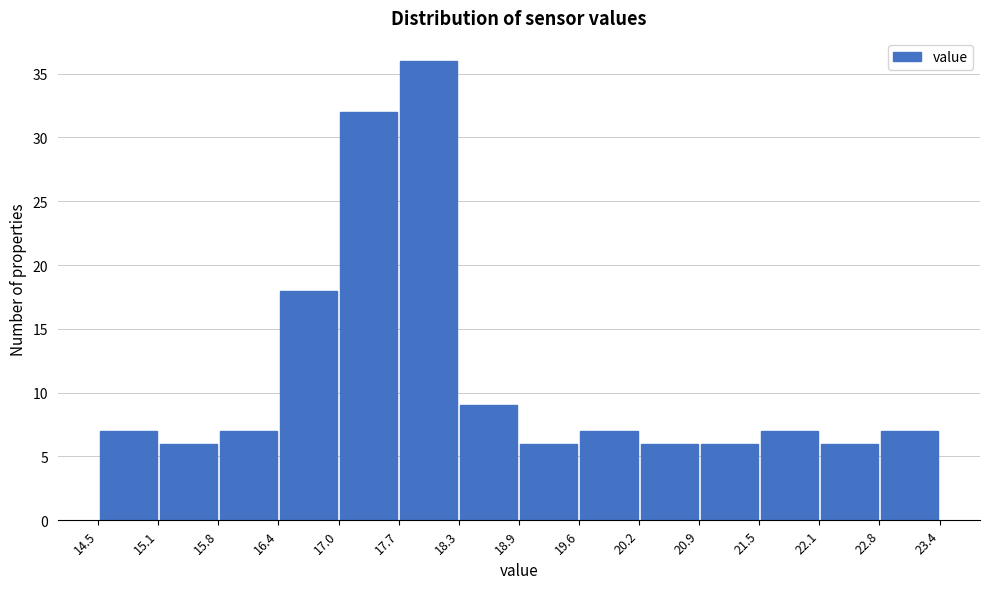

Reading left to right, transcribe this chart: for each bar, give the range it covers on the x-axis and its height. The values are not printed on the chart, so give them approximately, as read against the axis.

14.5 to 15.1: 7
15.1 to 15.8: 6
15.8 to 16.4: 7
16.4 to 17.0: 18
17.0 to 17.7: 32
17.7 to 18.3: 36
18.3 to 18.9: 9
18.9 to 19.6: 6
19.6 to 20.2: 7
20.2 to 20.9: 6
20.9 to 21.5: 6
21.5 to 22.1: 7
22.1 to 22.8: 6
22.8 to 23.4: 7